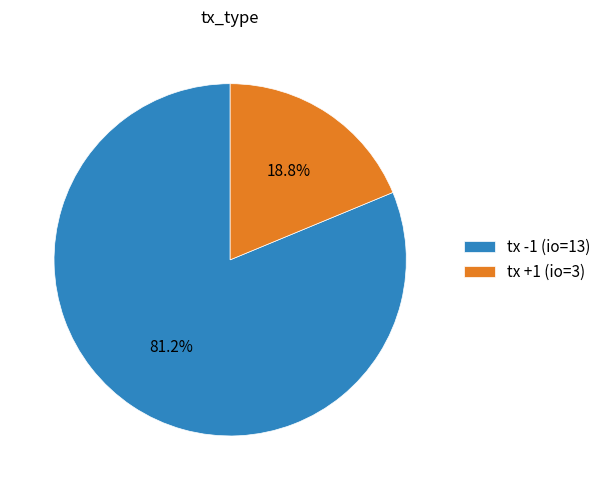

Is it true that tx +1 (io=3) is 11% of the pie?

False